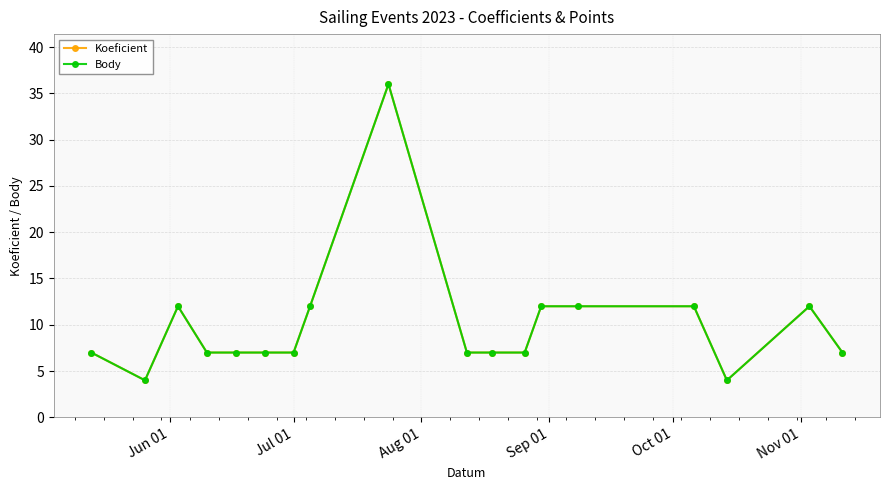

Is this an area chart (filled region under the line)?

No